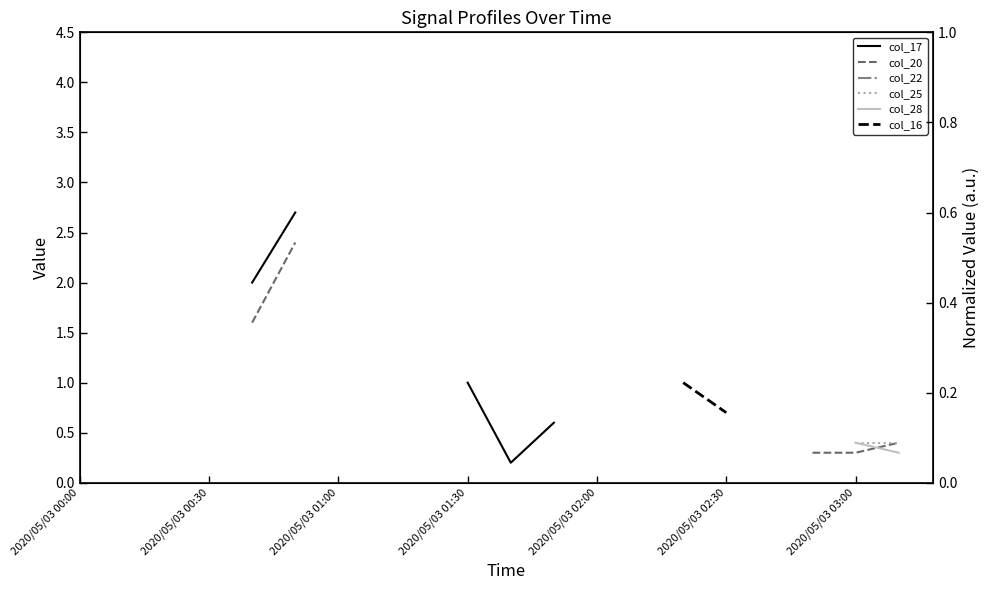

How many lines are shown in the chart?

6